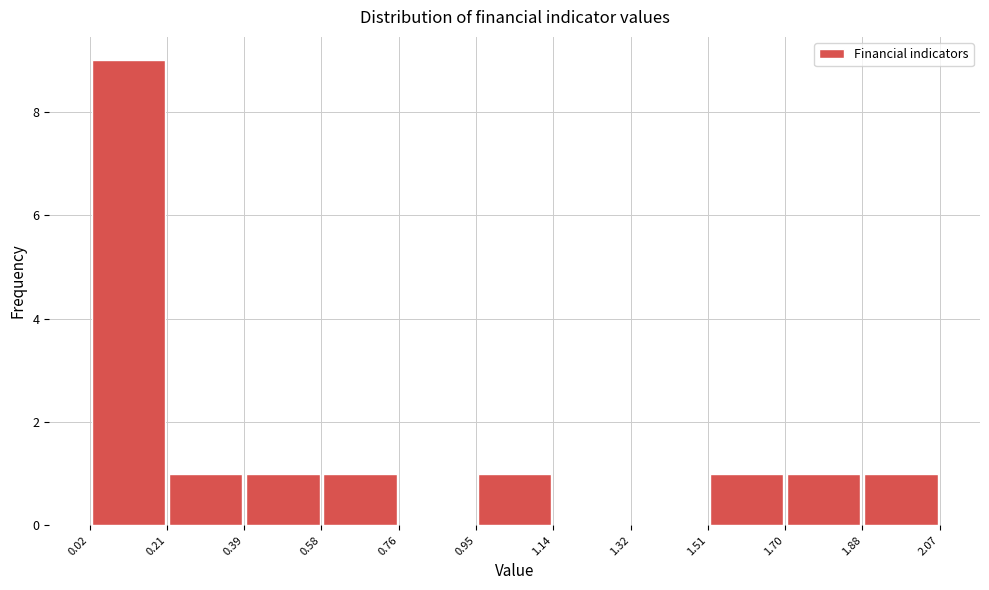

What is the height of the bar covering 1.70 to 1.88 on the x-axis? The values are not printed on the chart, so give them approximately, as read against the axis.

1